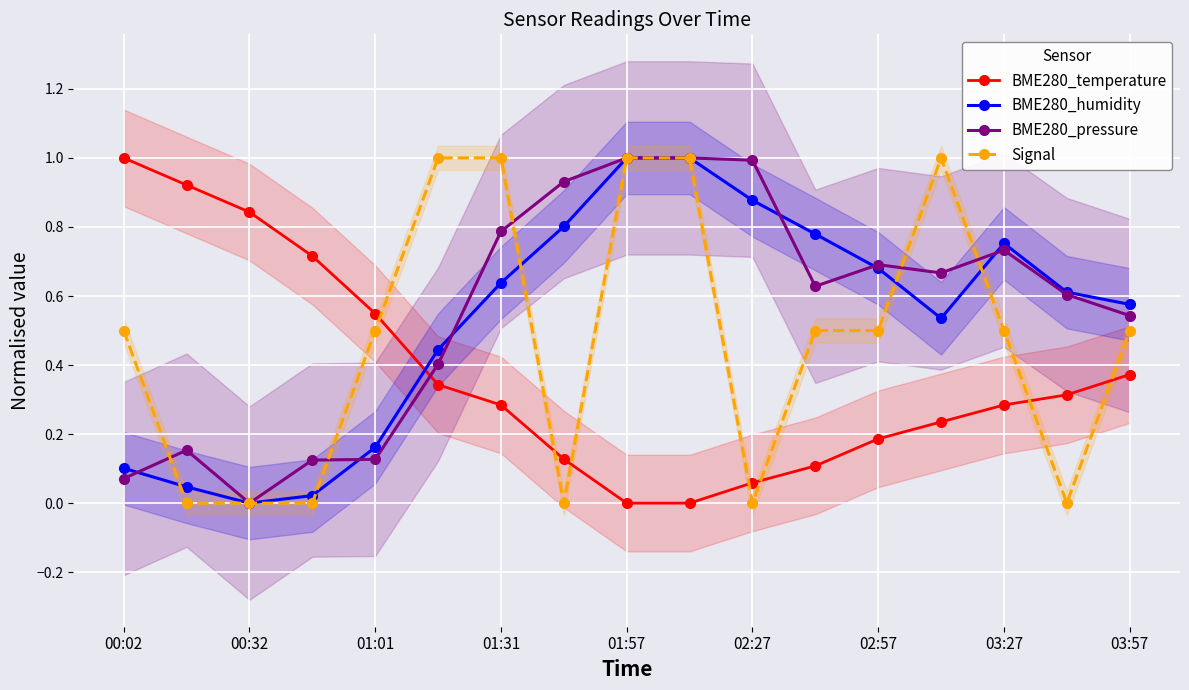

What is the average value of the Signal series?

0.5